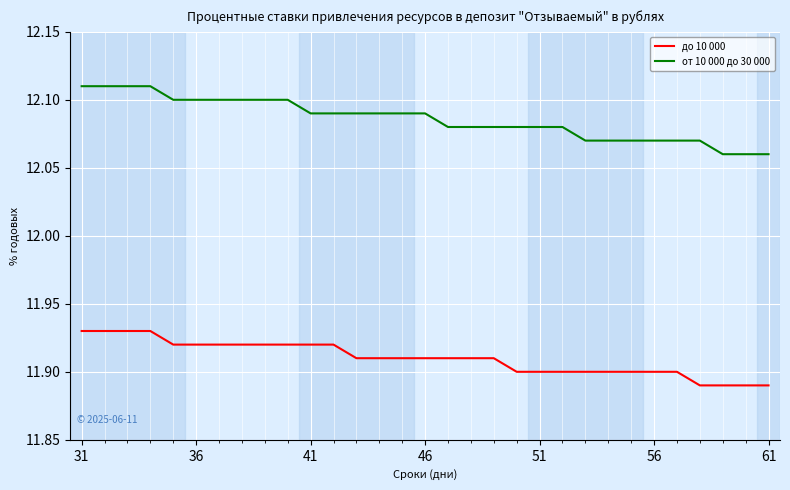

List the series in order of their peak value, lowest first.

до 10 000, от 10 000 до 30 000